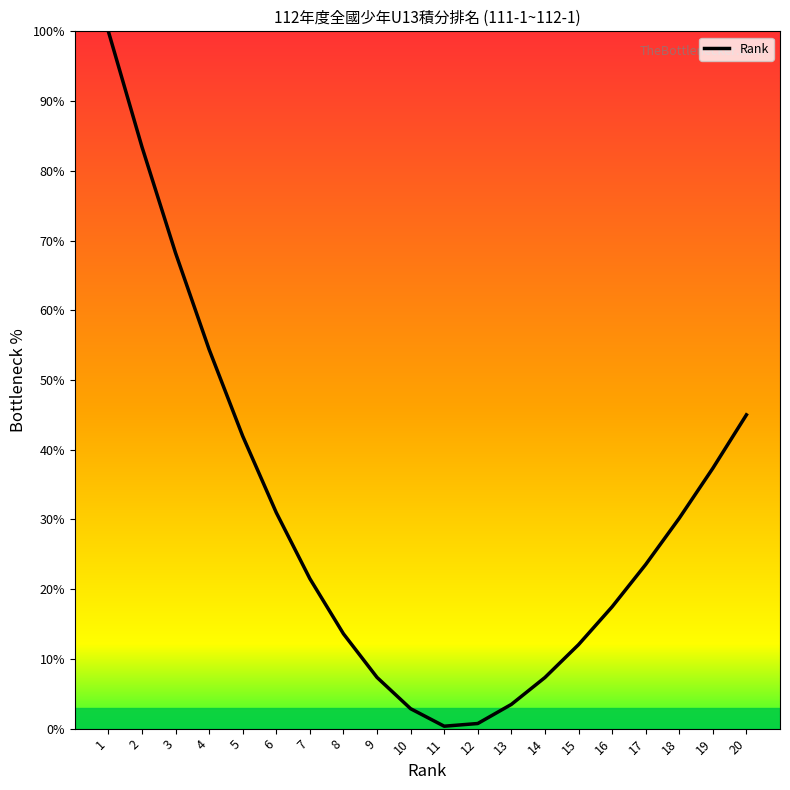

What is the difference between the values at 15 and 16?

5.4